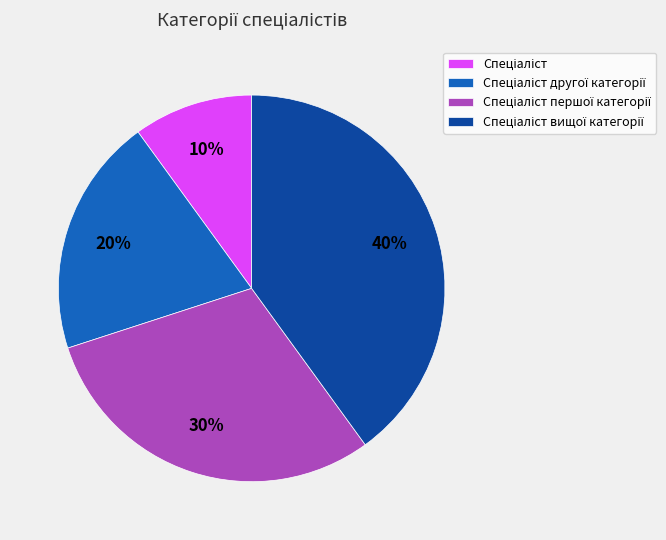

To the nearest percent, what is the difference between the largest and smallest slice percentages?

30%